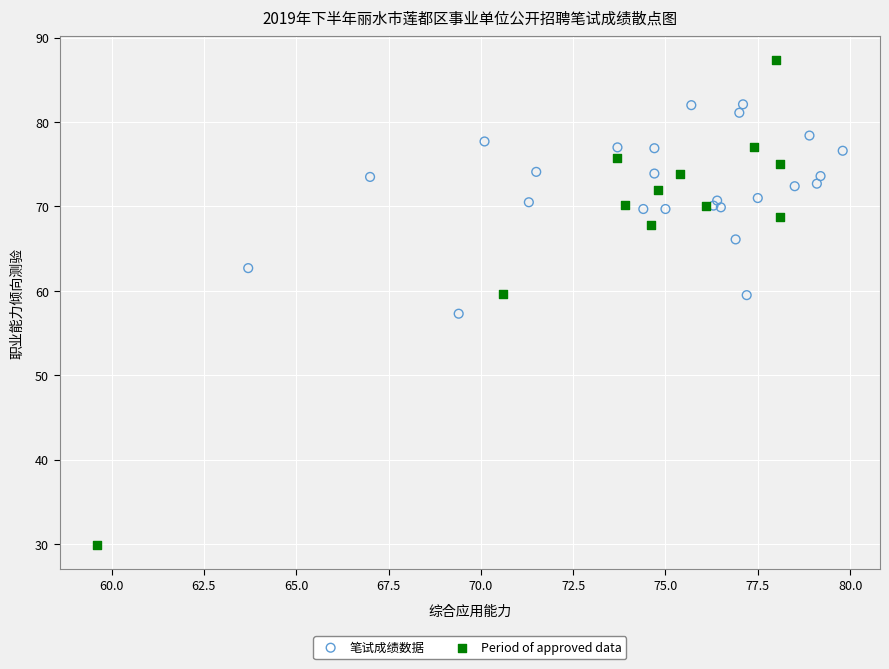

What are all the series names shown in the legend?

笔试成绩数据, Period of approved data